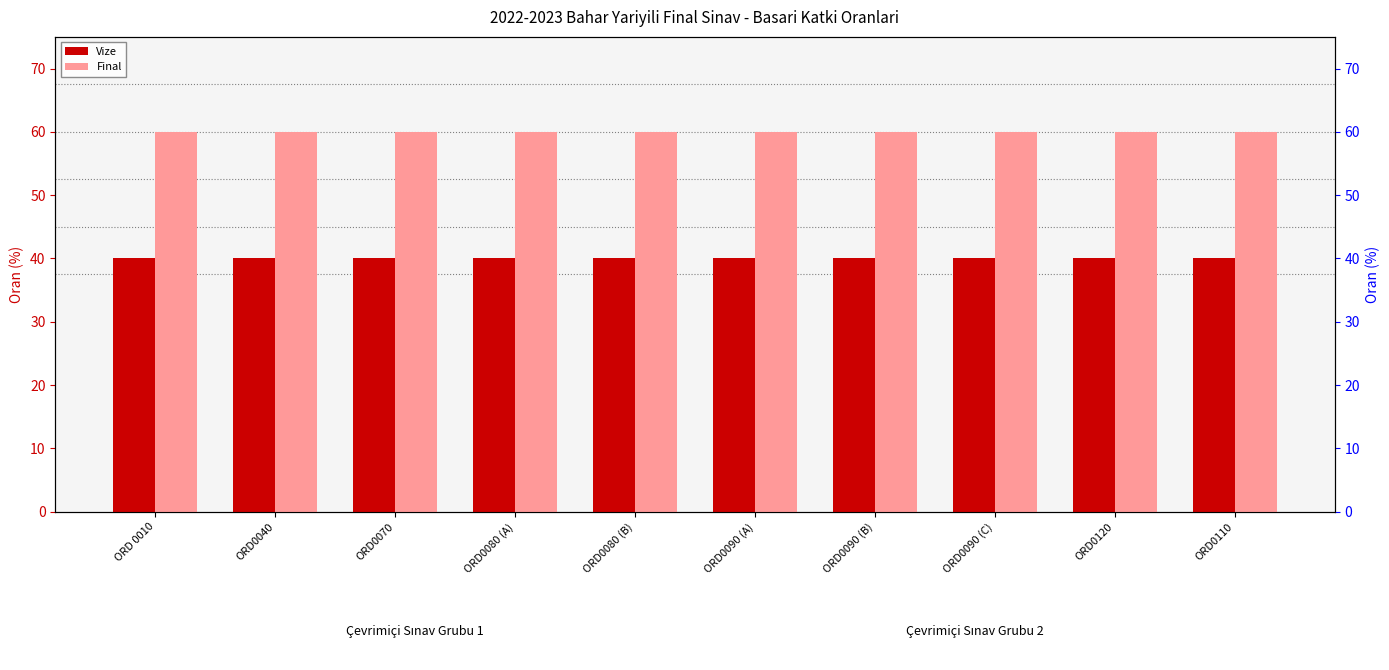

Is it true that Vize equals 16 at ORD0090 (C)?

False